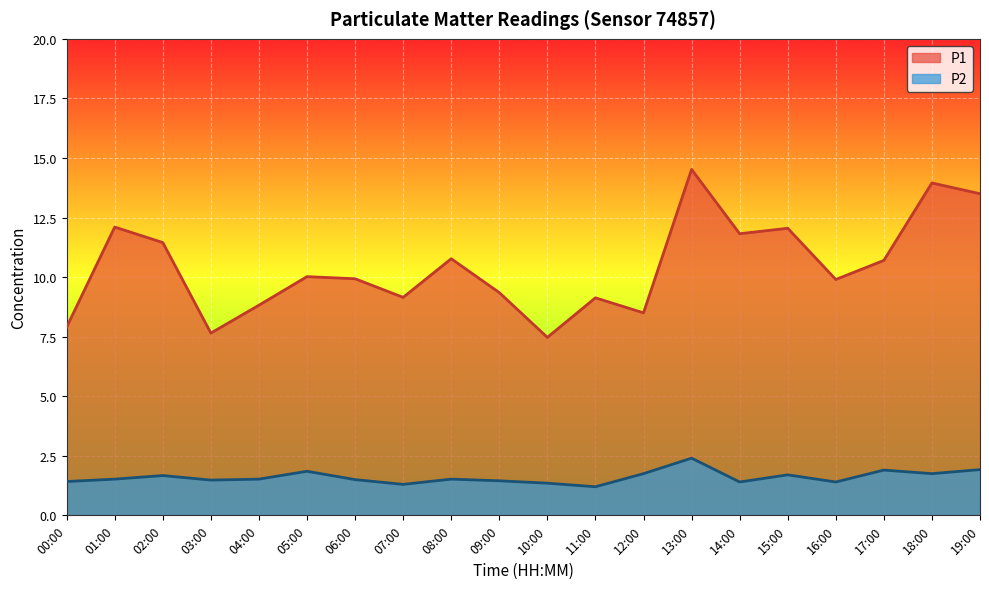

How many values in the P1 series are below 10?

10